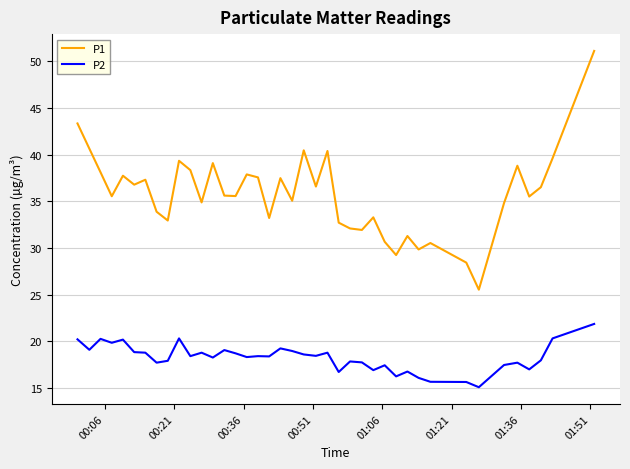

What is the difference between the maximum and minimum values in the P1 series?

25.6